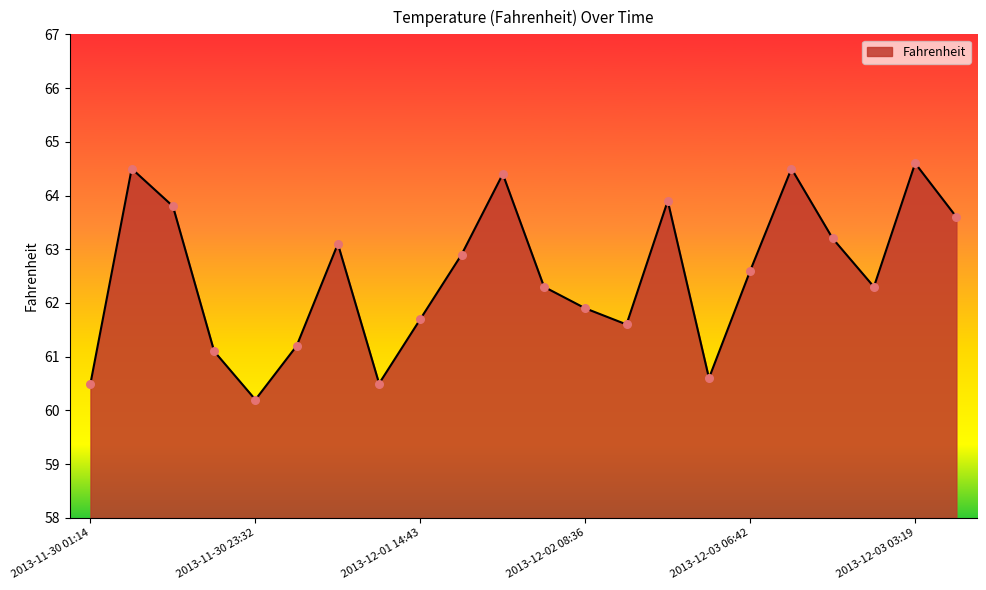

What is the difference between the maximum and minimum values?

4.4